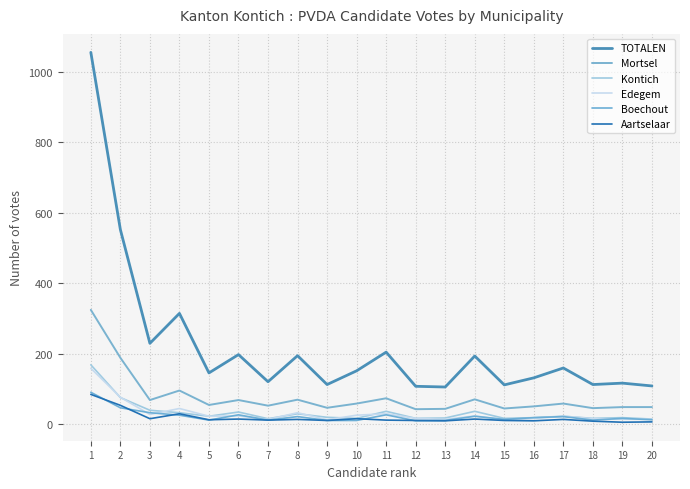

Is it true that Kontich equals 12 at 6?

False